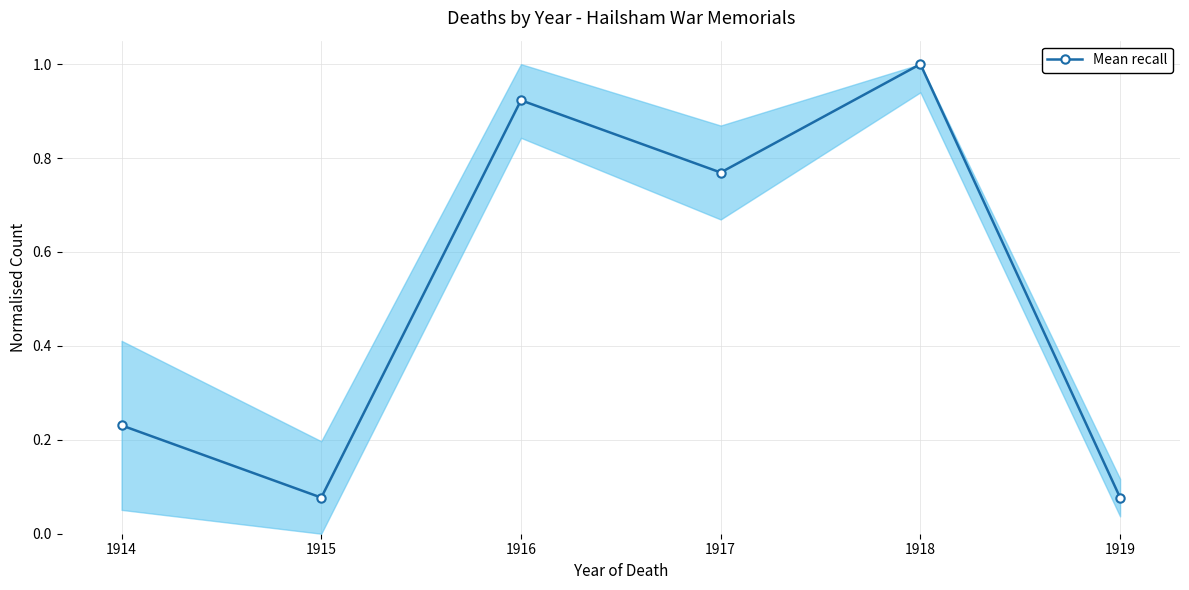

What is the average value?

0.5